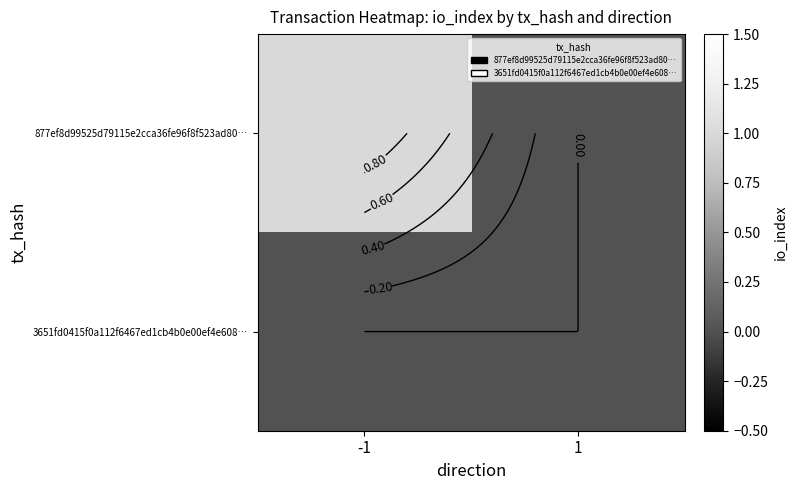

Rank the series by their average value, from lowest to highest.

3651fd0415f0a112f6467ed1cb4b0e00ef4e608…, 877ef8d99525d79115e2cca36fe96f8f523ad80…